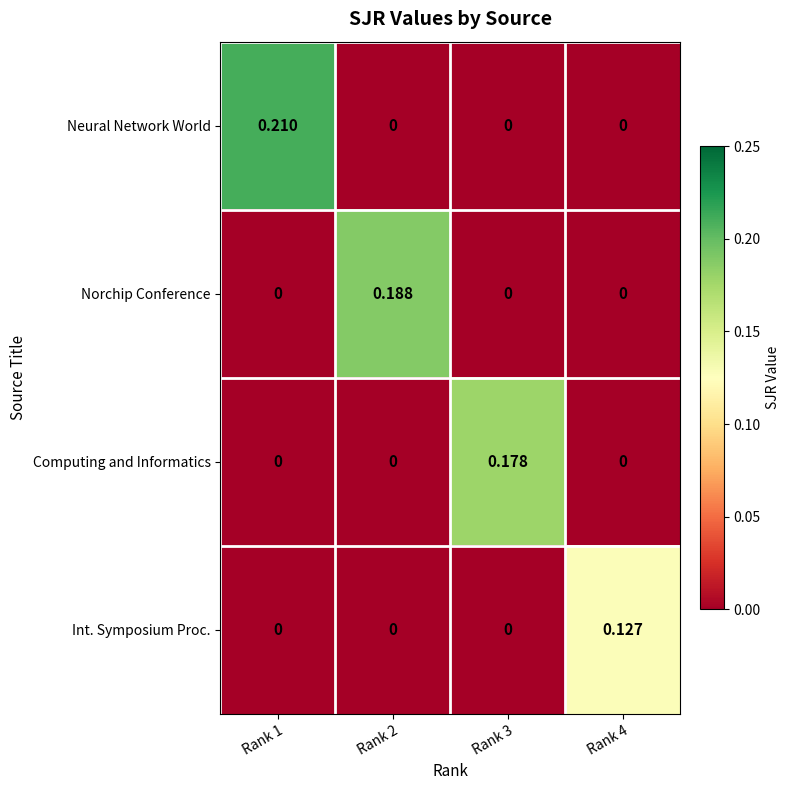

Rank the series by their maximum value, from highest to lowest.

Neural Network World, Norchip Conference, Computing and Informatics, Int. Symposium Proc.